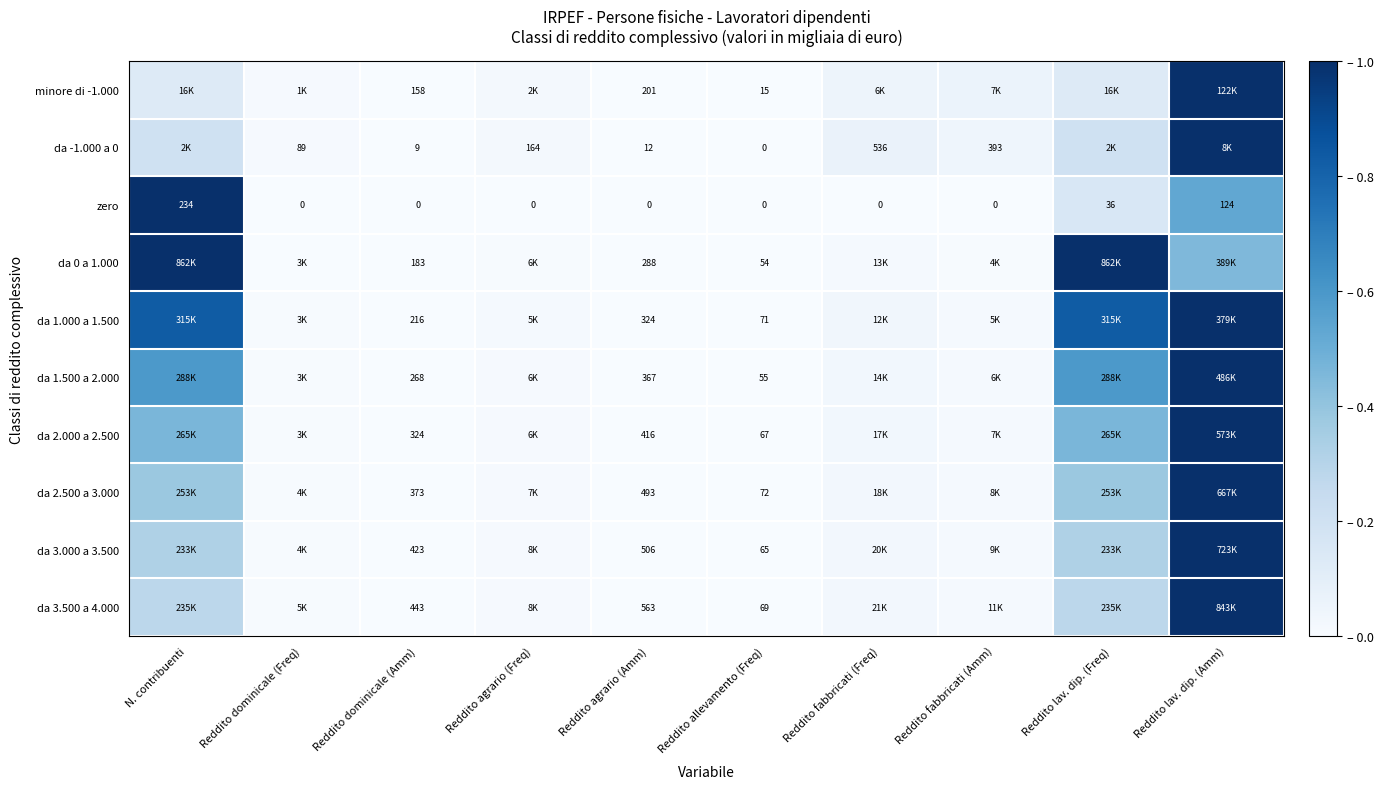

At how many categories does at least one series exceed 0?

10